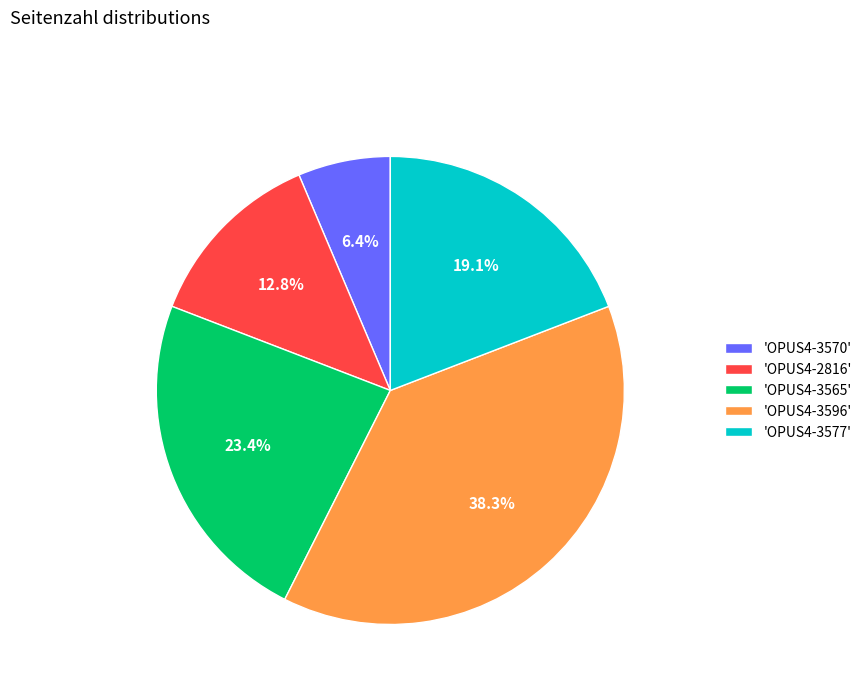

What is the ratio of the value at 'OPUS4-2816' to the value at 'OPUS4-3565'?

0.5